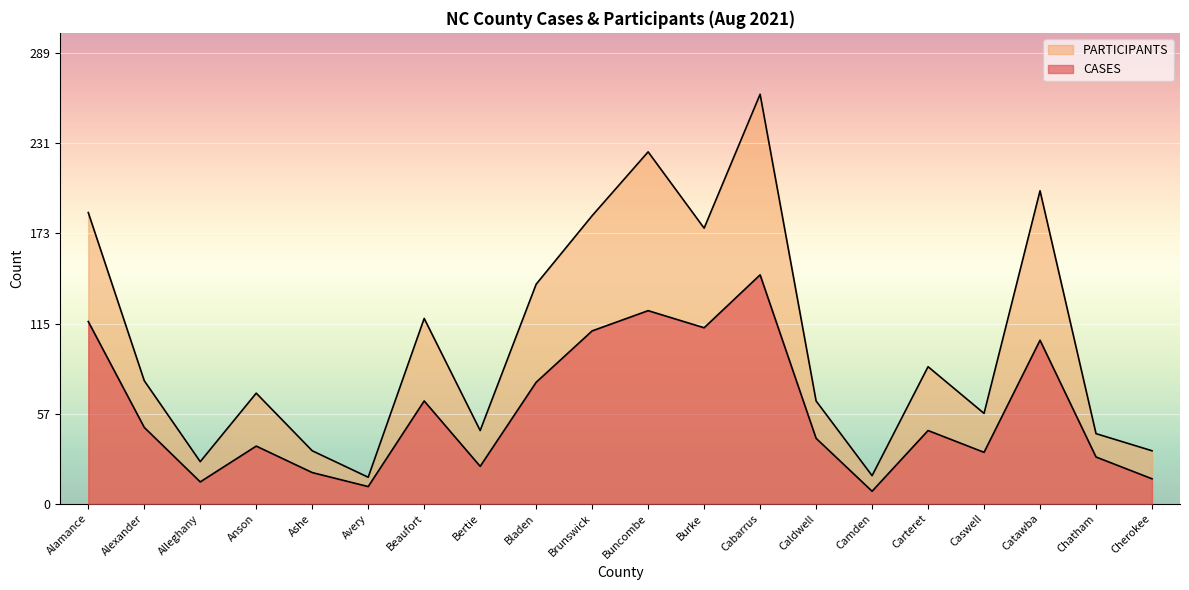

In CASES, how many points are higher than both neighbors (excluding endpoints)?

6